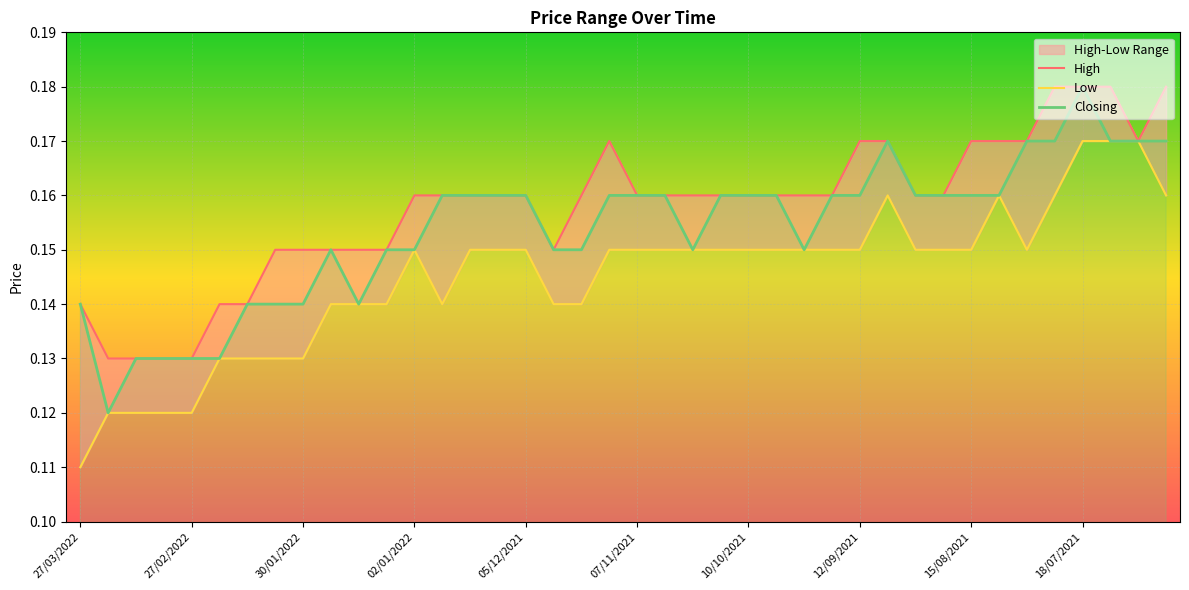

Where is the first local minimum for Low?

13